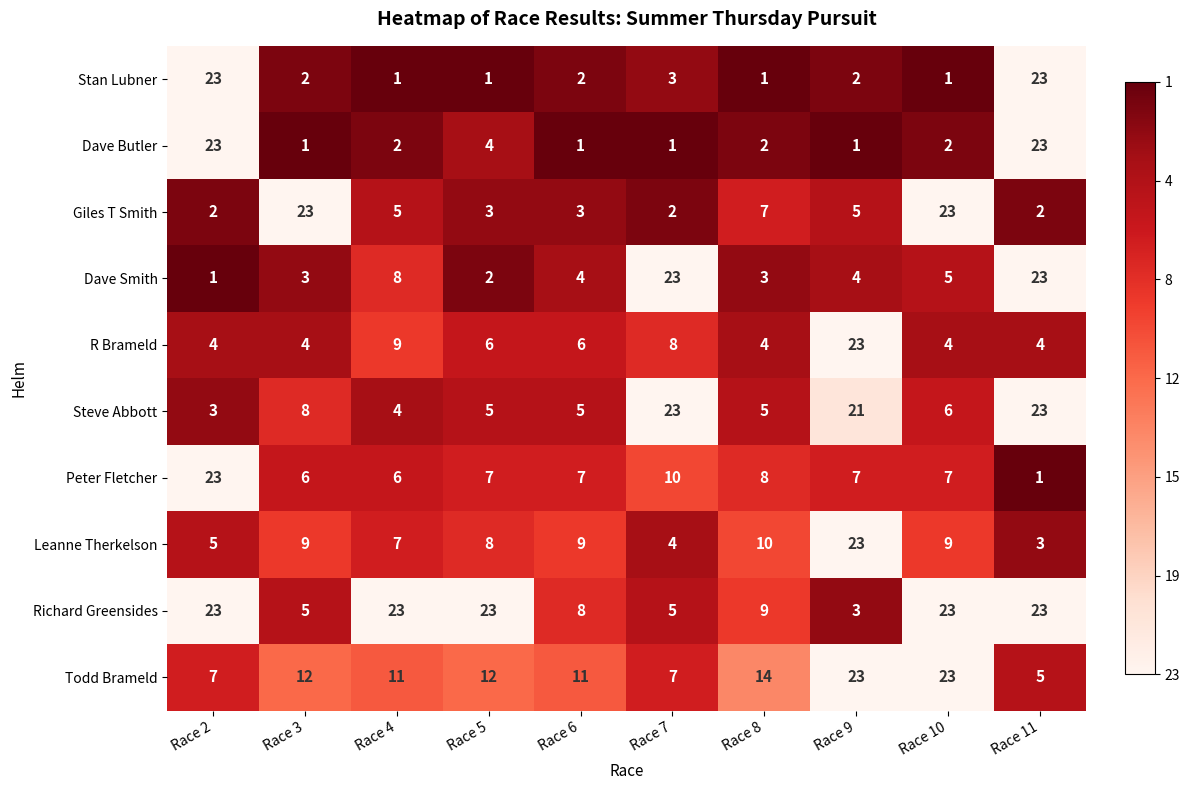

What is the total value across all series at Race 2?

114